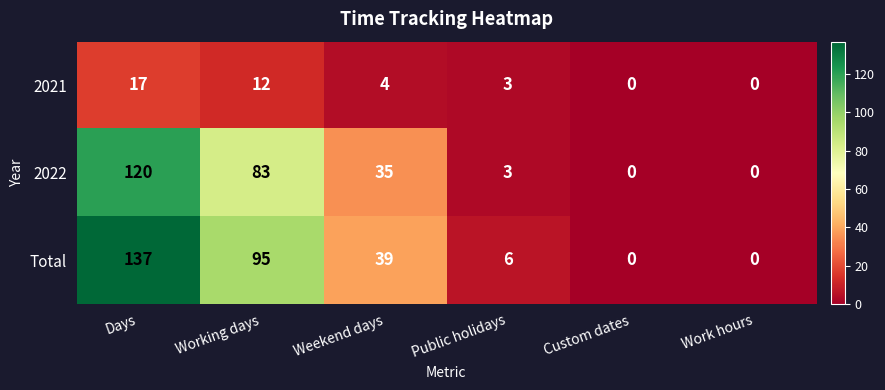

What is the spread (max minus min) of values at Days?

120